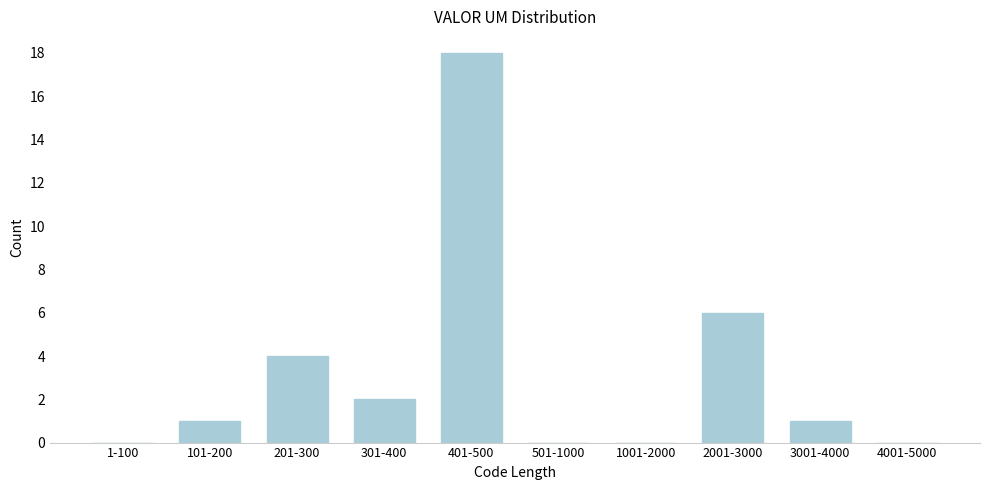

Reading right to left, list all the values displayed in this chart.

4001-5000=0	3001-4000=1	2001-3000=6	1001-2000=0	501-1000=0	401-500=18	301-400=2	201-300=4	101-200=1	1-100=0